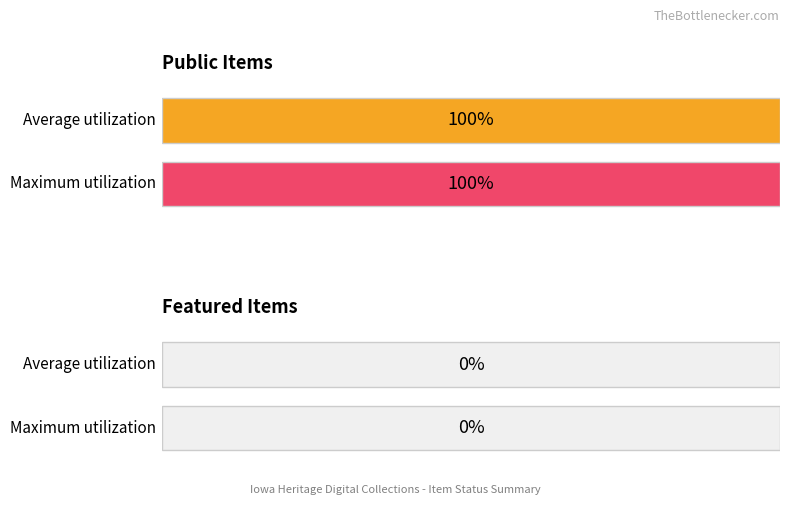

Is the value of featured at 3606 greater than the value of public at 3600?

No